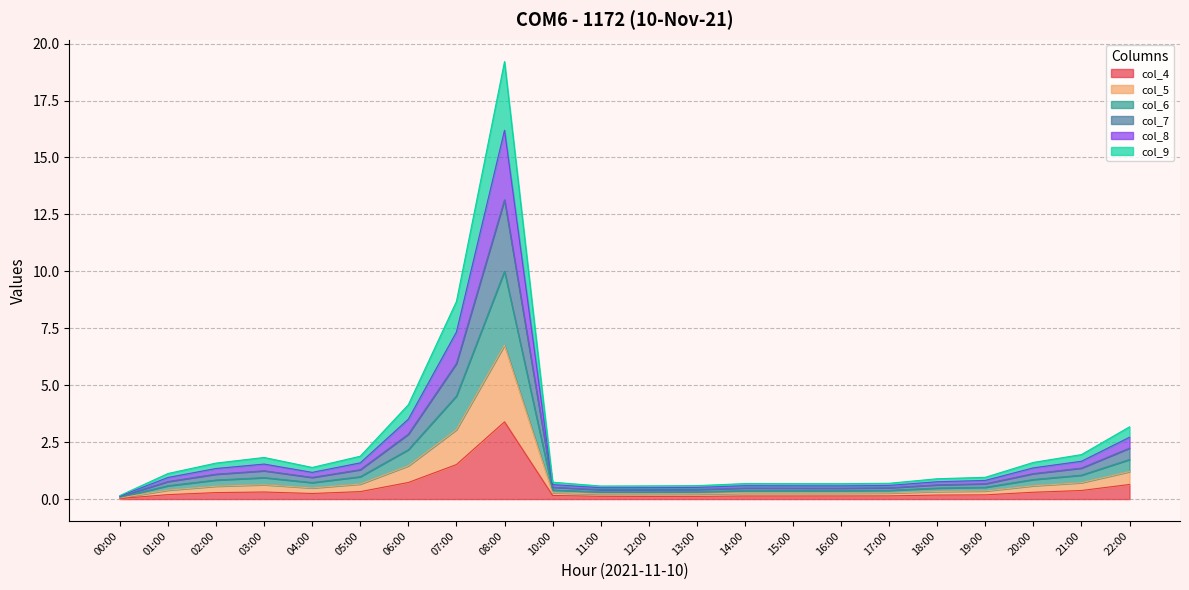

What are all the series names shown in the legend?

col_4, col_5, col_6, col_7, col_8, col_9